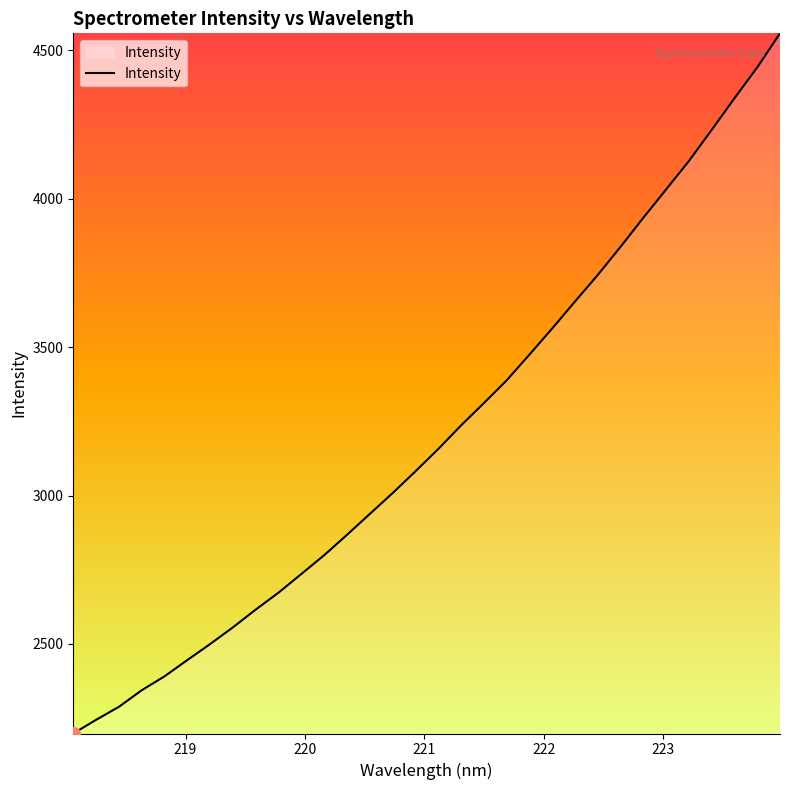

What is the difference between the maximum and minimum values?

2357.9